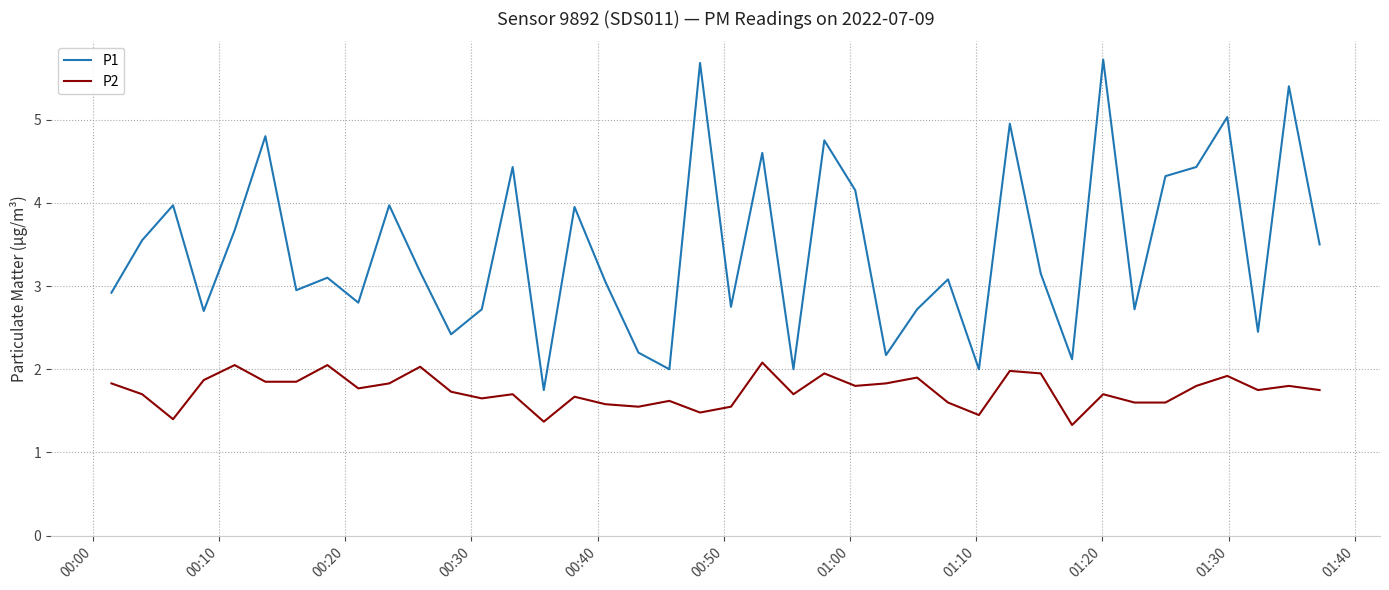

Which series has the largest range (max minus min)?

P1